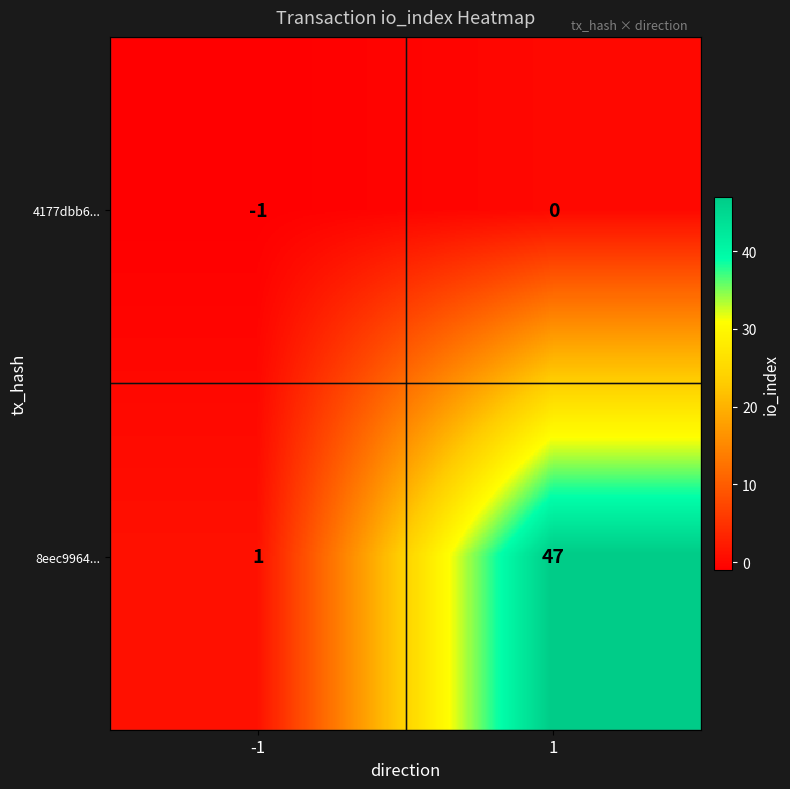

Rank the series by their average value, from highest to lowest.

8eec9964..., 4177dbb6...